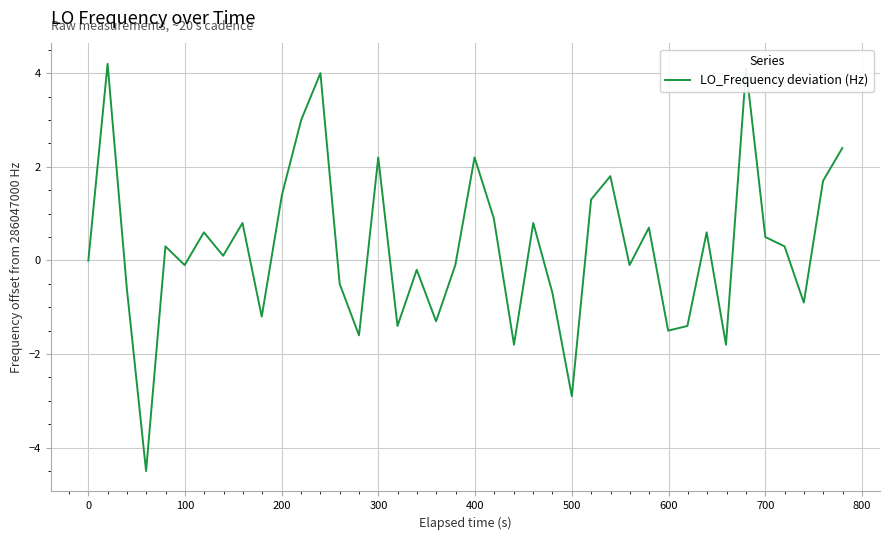

What is the maximum value shown in the chart?

4.2